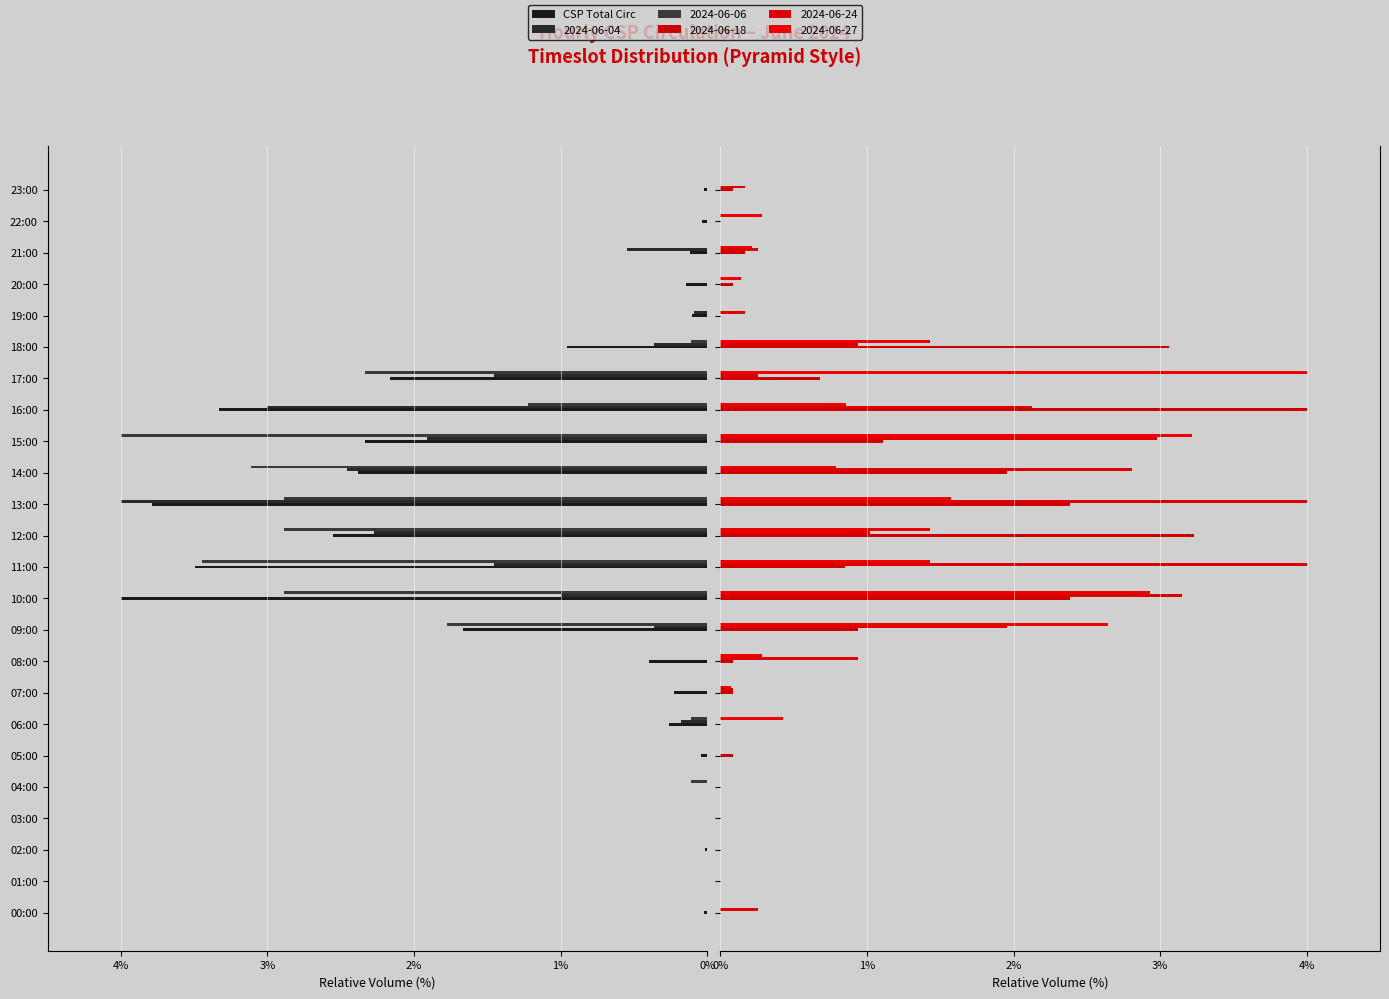

At which label is the value closest to 2?

17:00